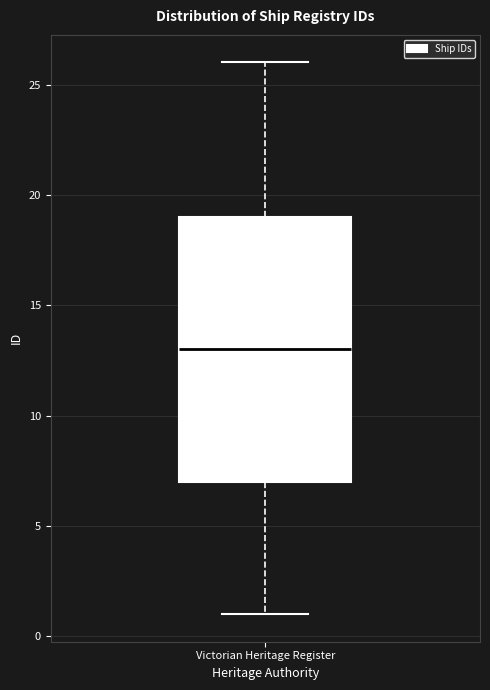

Read this box plot against the y-axis: the position of the median line, the range covered by the box, and the ends of both whiskers. The values are not printed on the chart, so give them approximately, as read against the axis.

median 13, box 7 to 19, whiskers 1 to 26